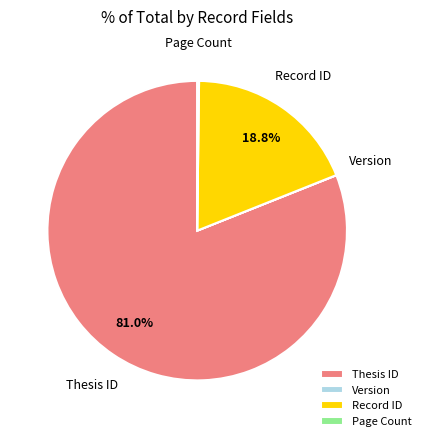

What portion of the pie excludes Thesis ID?

19.0%